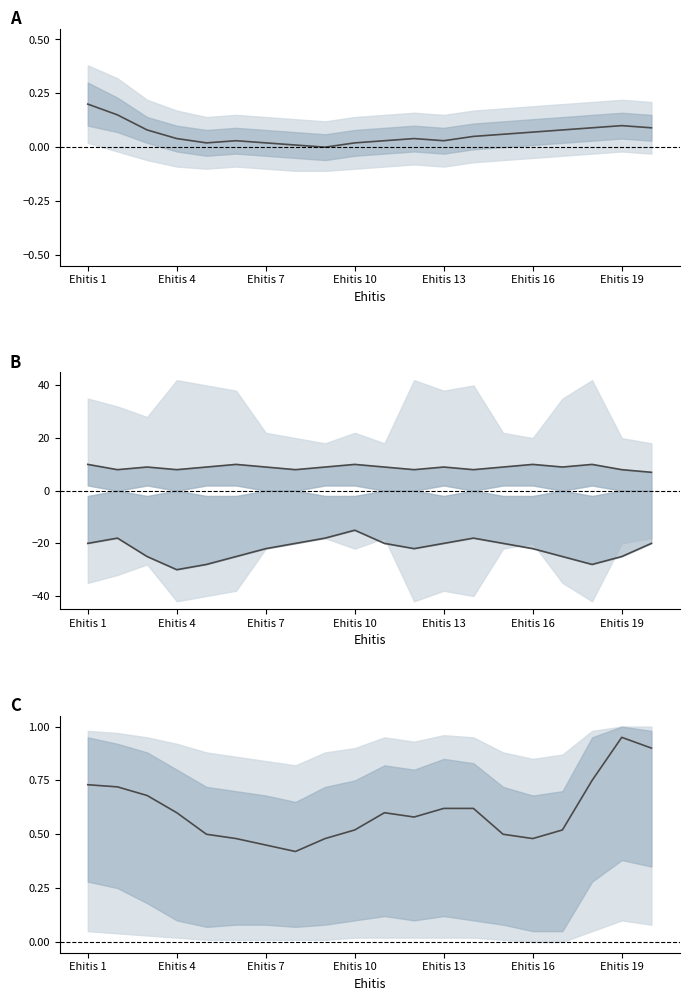

True or false: Sihtnumber (diff.) and Sihtnumber (scaled) cross at least once.

False